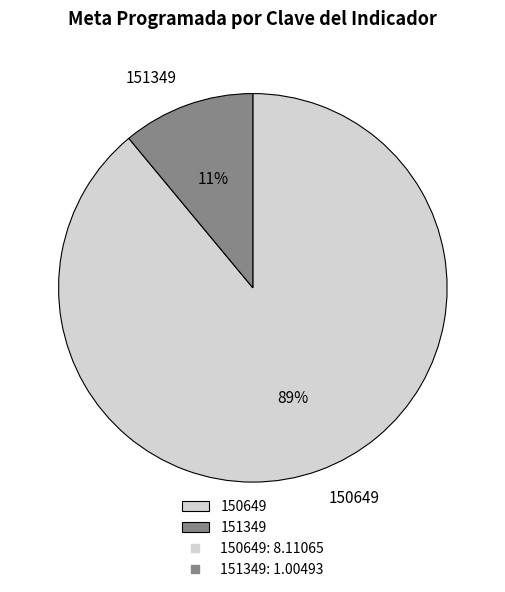

What is the largest slice in the pie chart?

150649